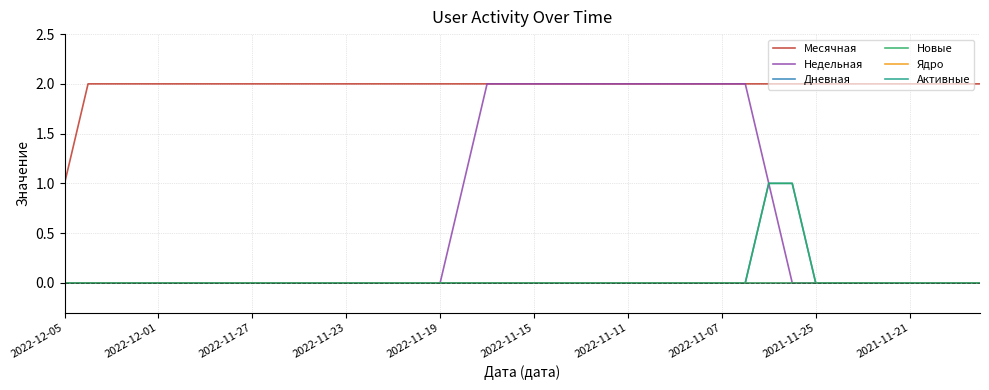

Does the chart display data point markers on the line(s)?

No